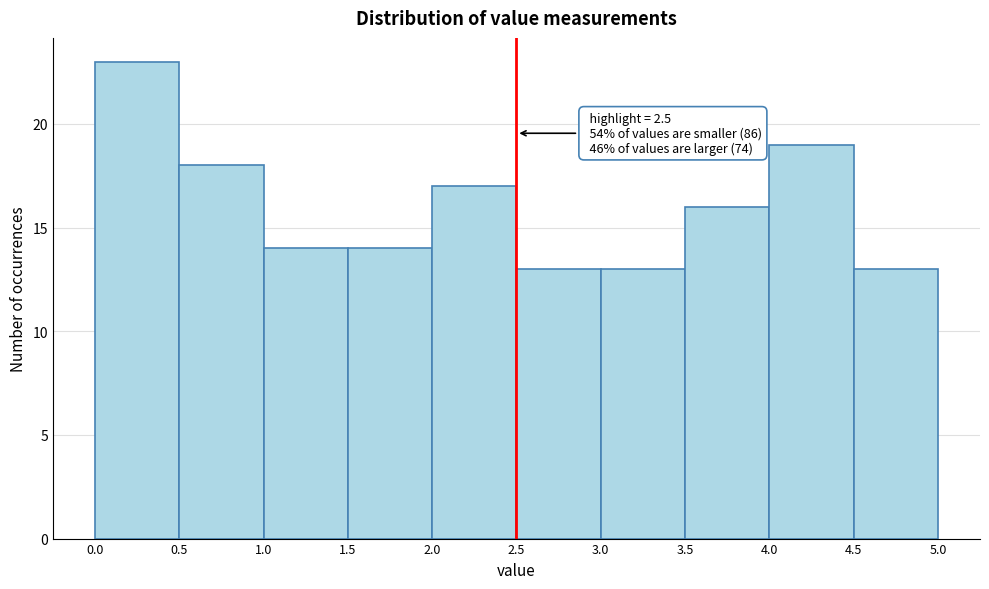

Over which range of the x-axis is the bar tallest?

0.0 to 0.5